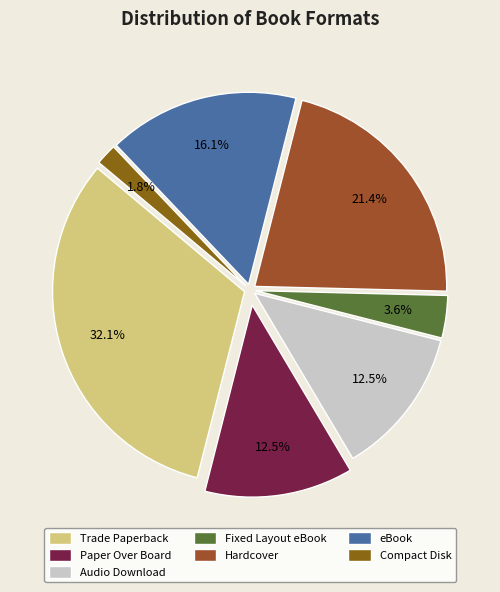

How many segments does this pie chart have?

7